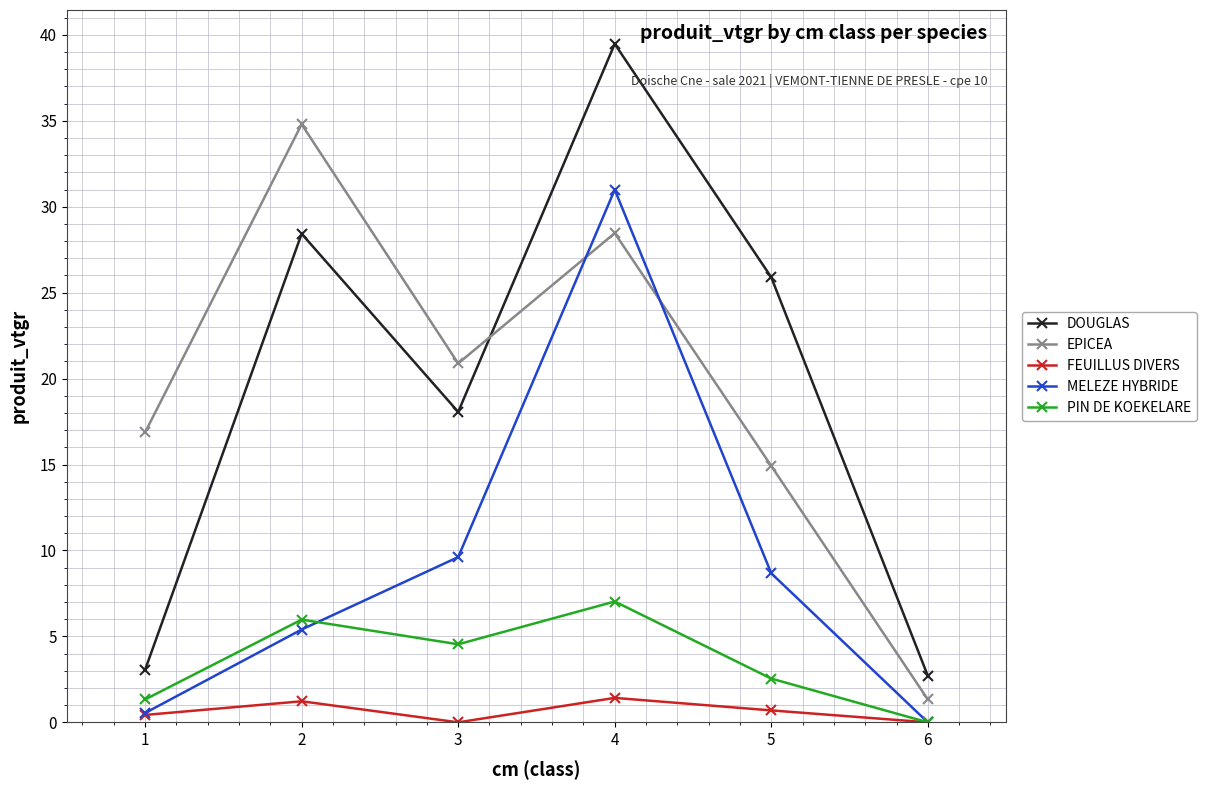

List the series in order of their peak value, lowest first.

FEUILLUS DIVERS, PIN DE KOEKELARE, MELEZE HYBRIDE, EPICEA, DOUGLAS